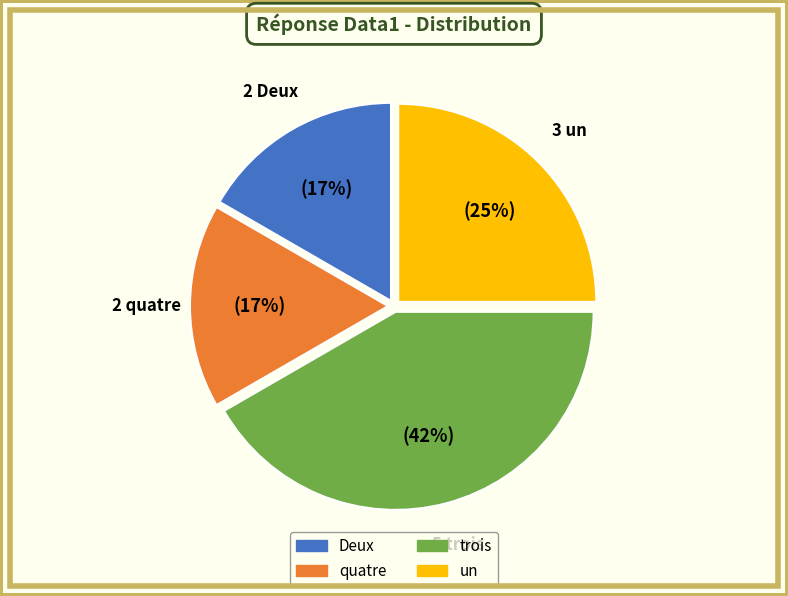

To the nearest percent, what percentage of the pie is un?

25%